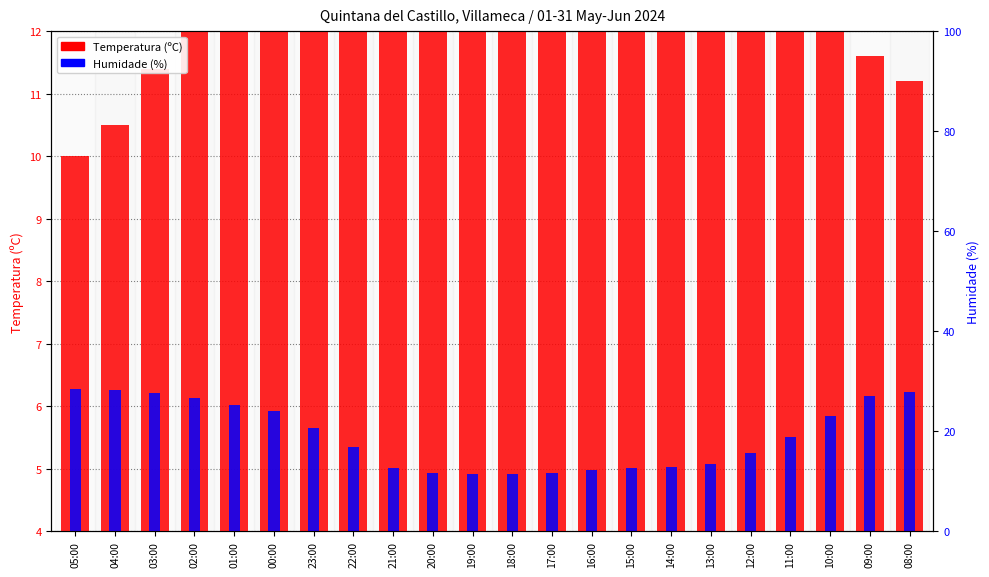

How many data points does each series have?

22